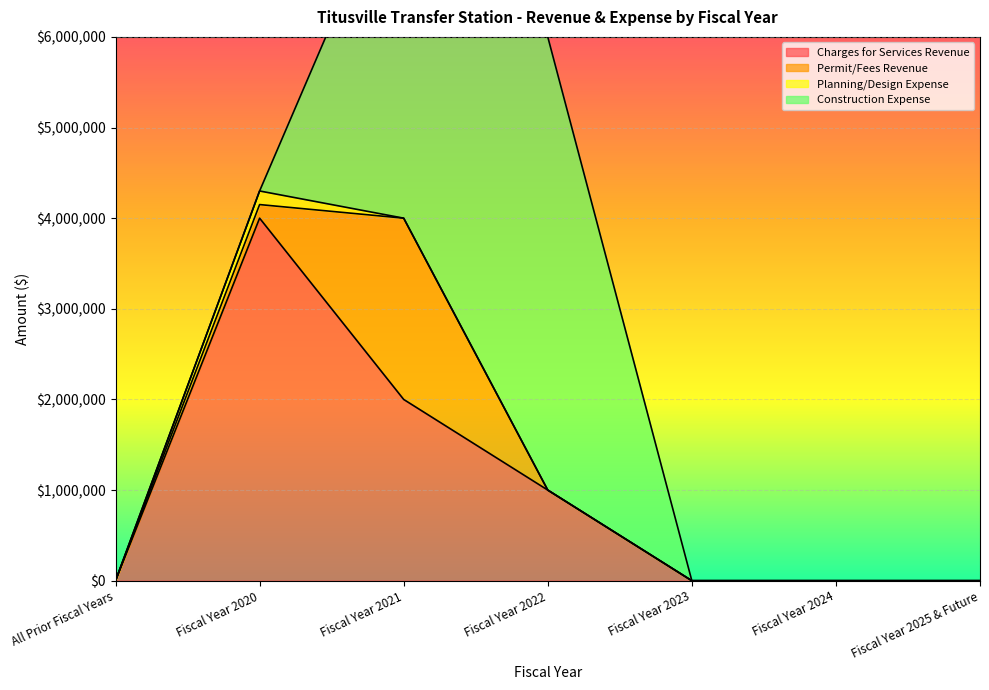

True or false: Charges for Services Revenue and Planning/Design Expense cross at least once.

False